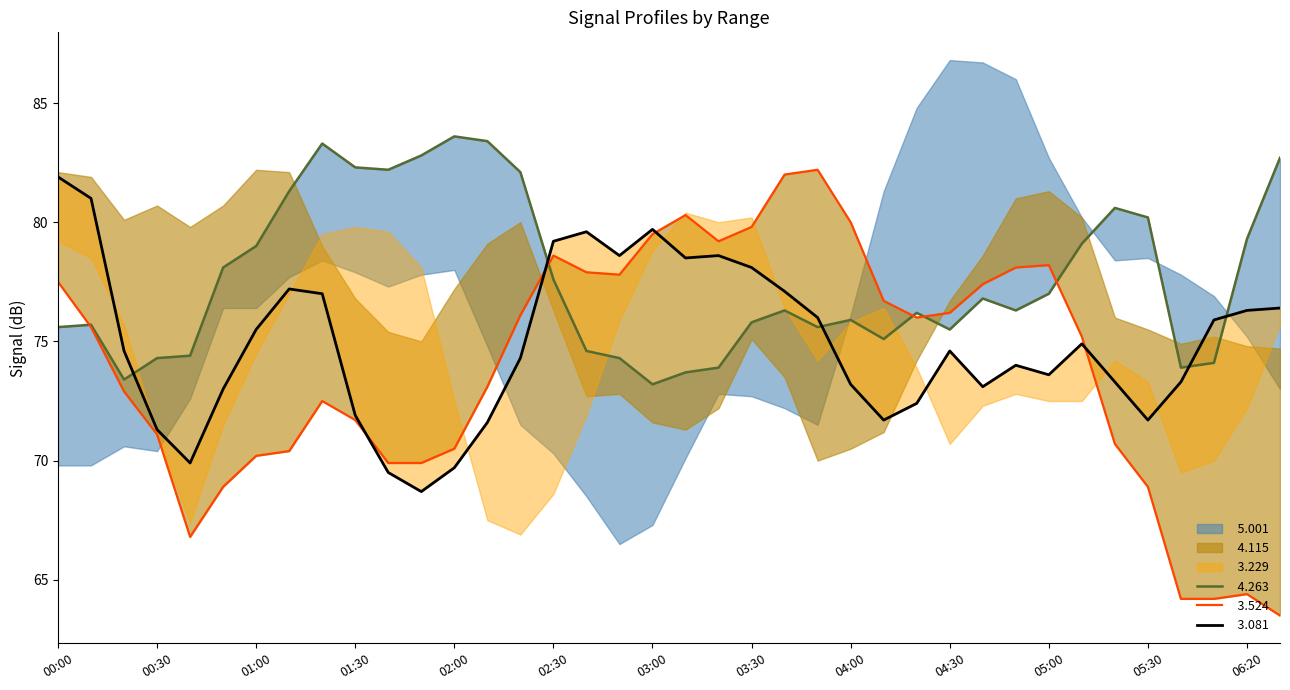

Where do   3.524 and   4.263 first cross each other?

2013/03/05 00:00 and 2013/03/05 00:10